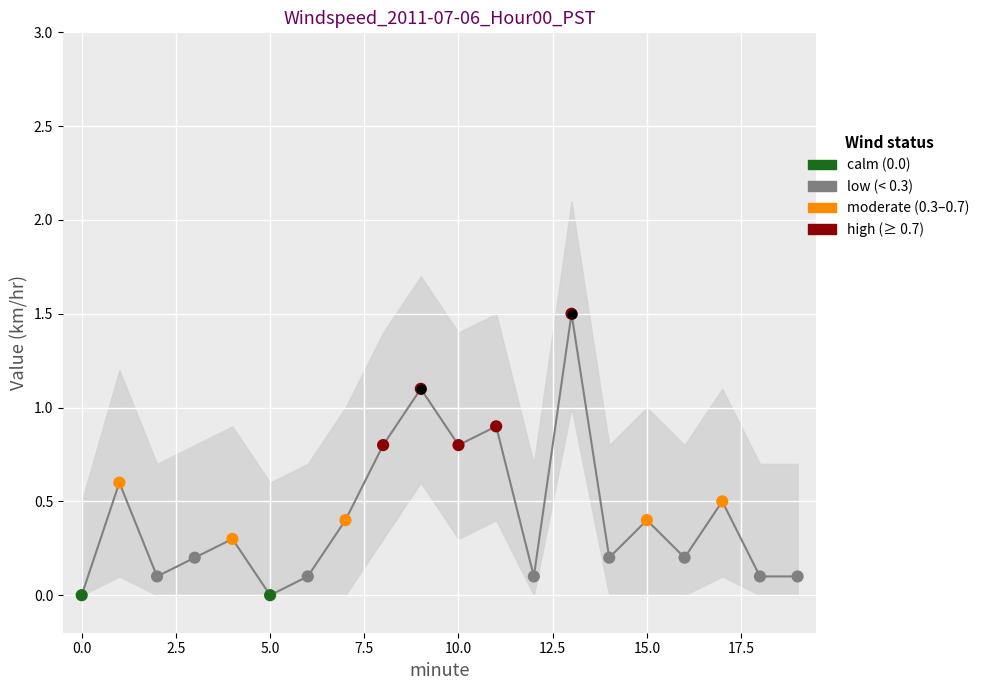

What is the change in value from 14 to 18?

-0.1